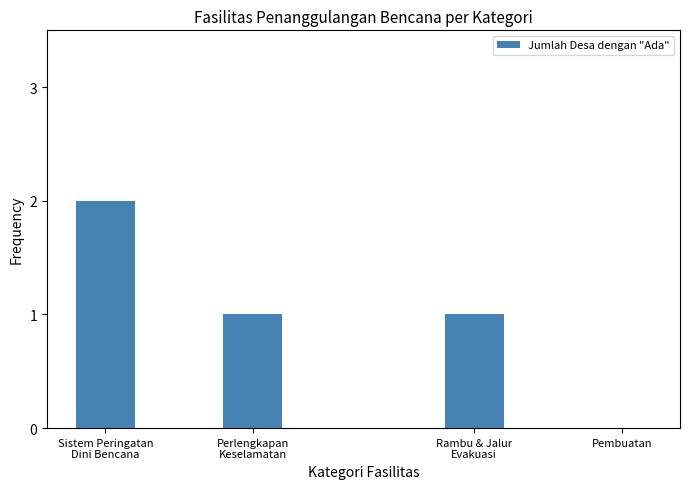

The chart shows a value of 1 at Pembuatan. True or false?

False